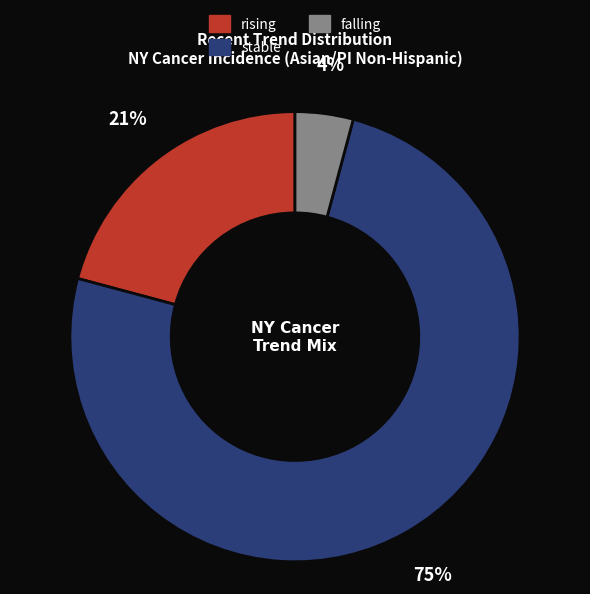

Which slice is the largest?

stable